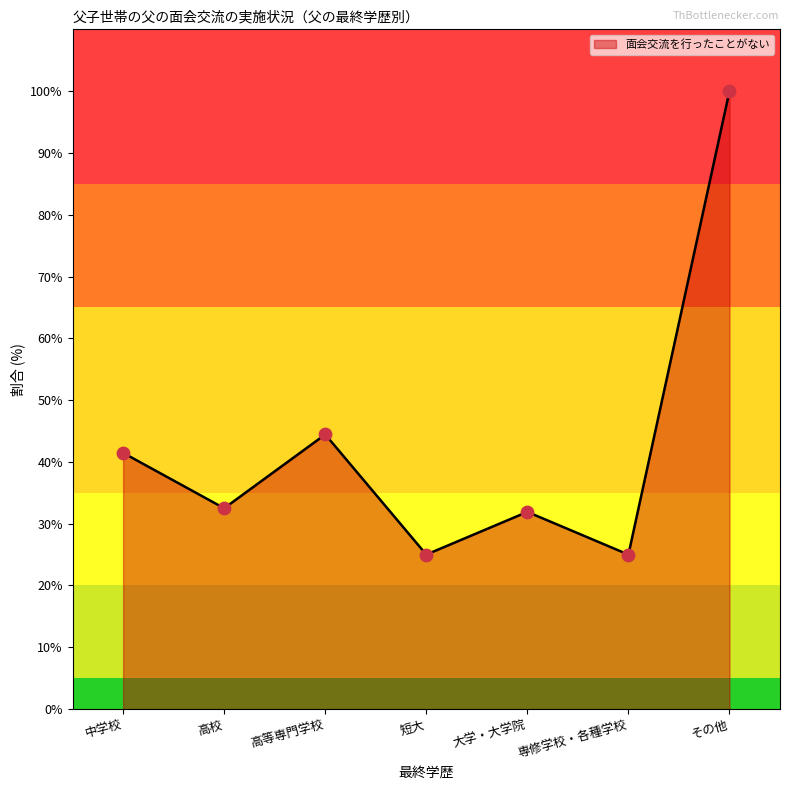

Which has a higher value, その他 or 短大?

その他